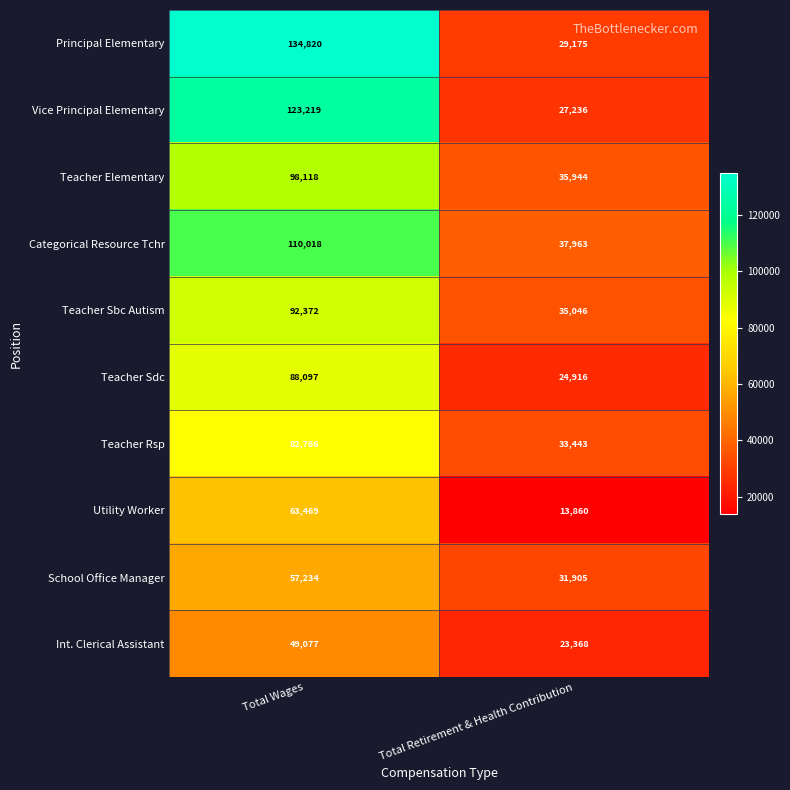

What is the difference between the Categorical Resource Tchr values at Total Retirement & Health Contribution and Total Wages?

72055